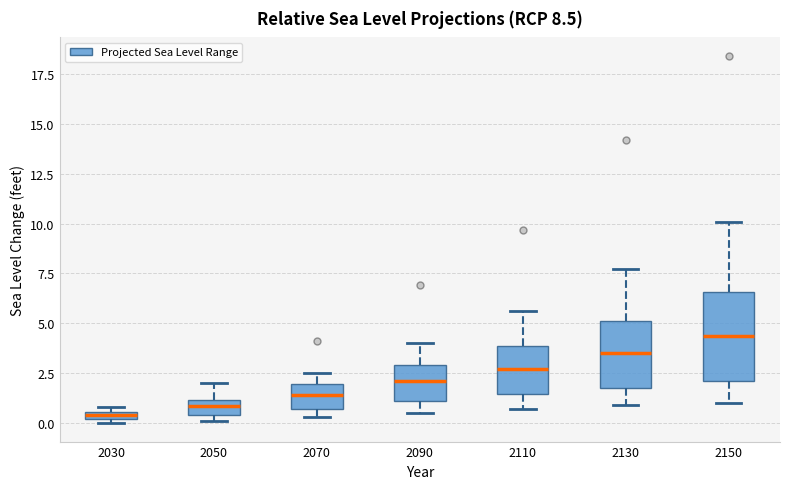

Comparing the boxes themselves (not the whiskers), which one is the tallest?

2150